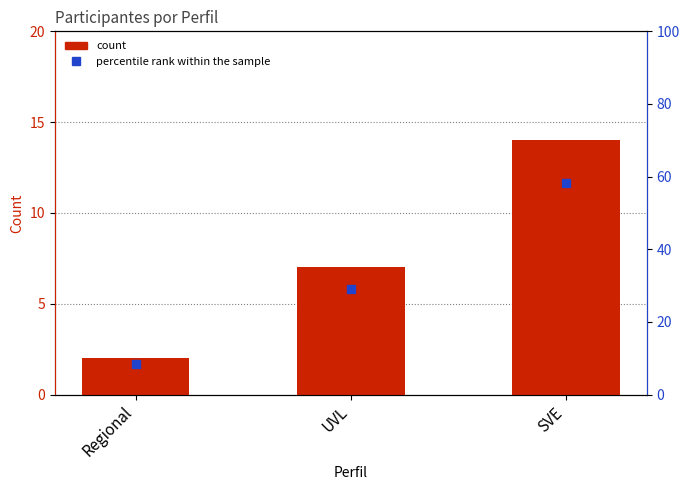

What are all the series names shown in the legend?

count, percentile rank within the sample